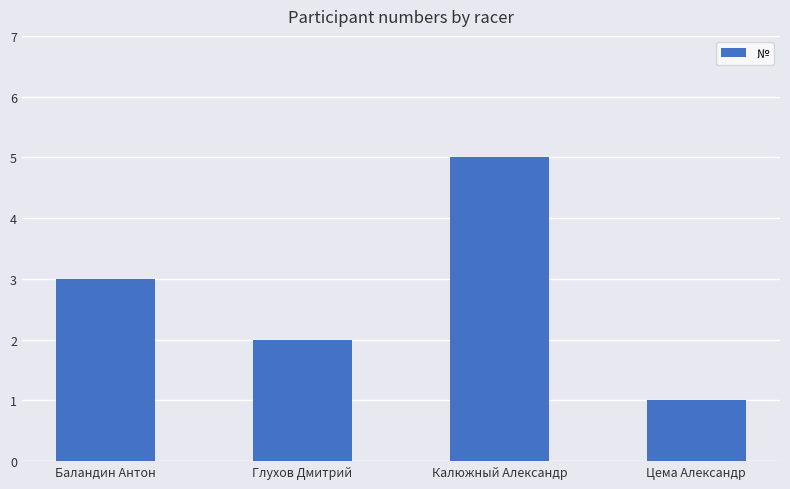

True or false: the data shows 3 at Калюжный Александр.

False